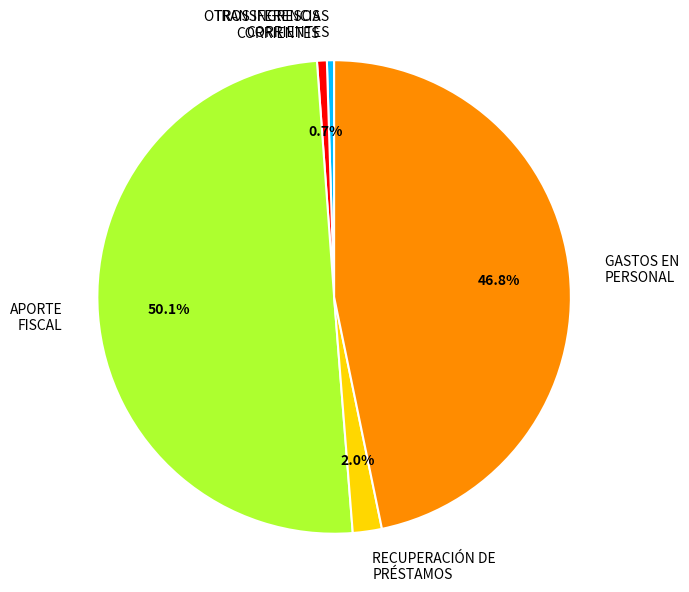

What is the majority slice?

APORTE FISCAL